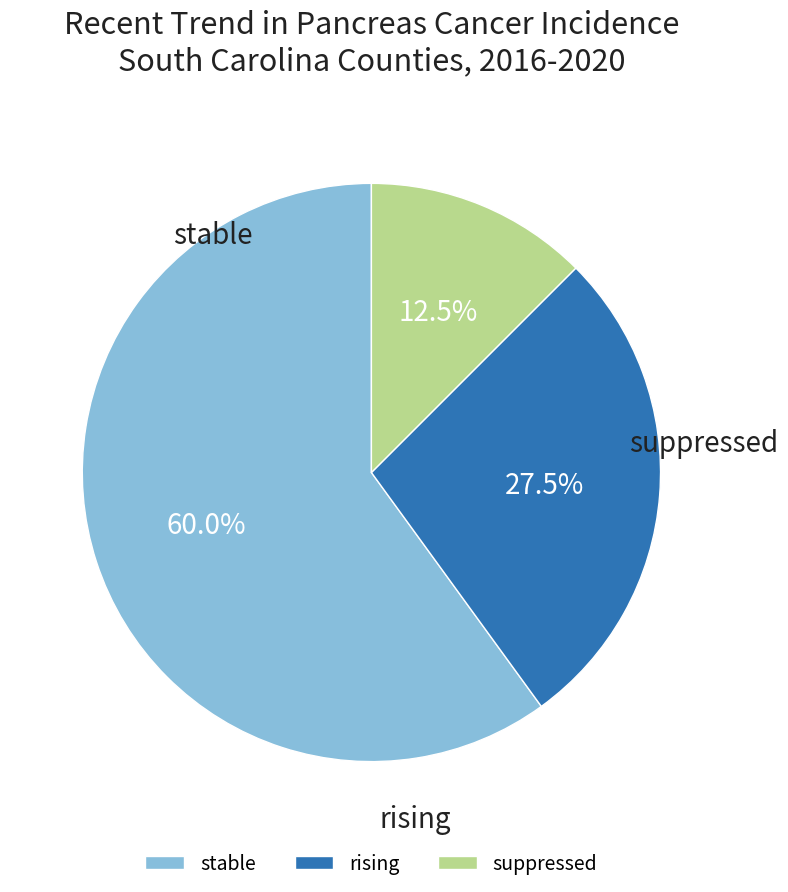

To the nearest percent, what portion does stable represent?

60%